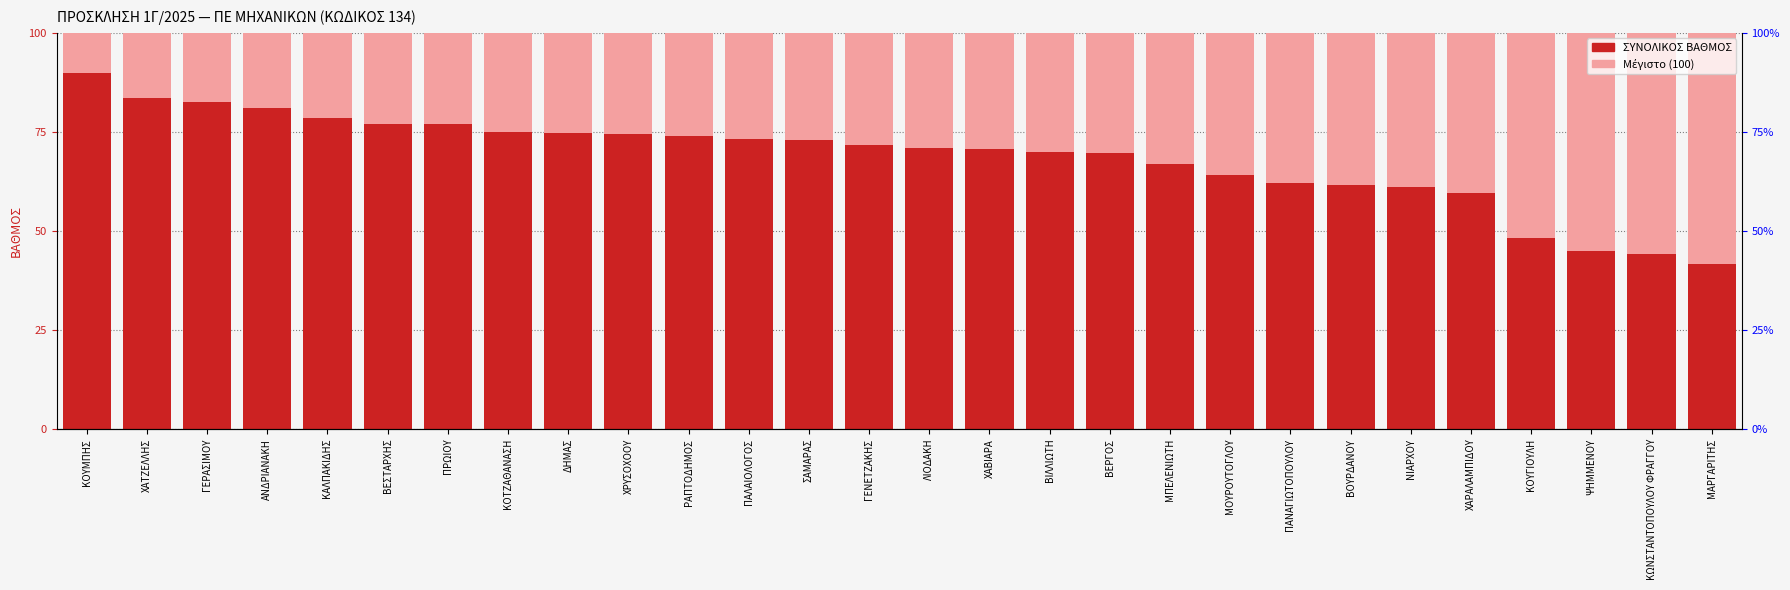

What is the label of the 10th bar from the left?

ΧΡΥΣΟΧΟΟΥ